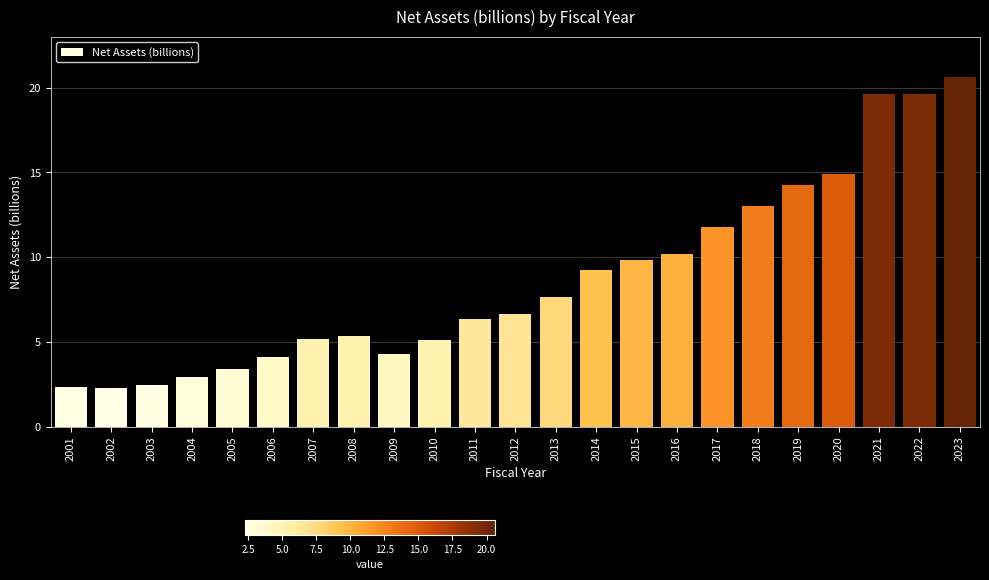

What is the maximum value shown in the chart?

20.6